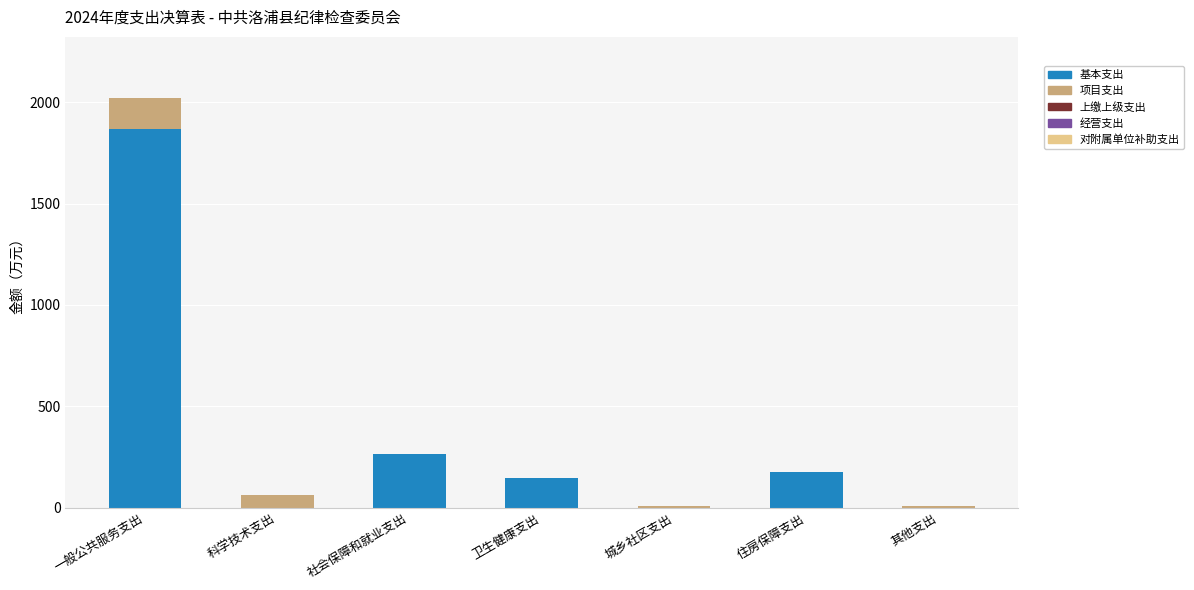

What is the total value across all series at 一般公共服务支出?

2019.0